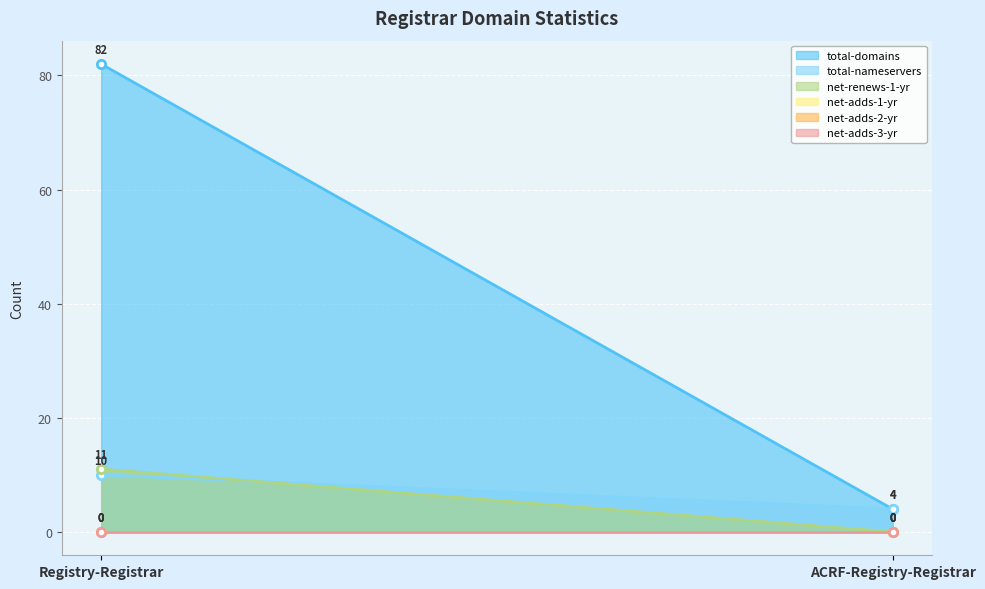

Which series has the largest range (max minus min)?

total-domains